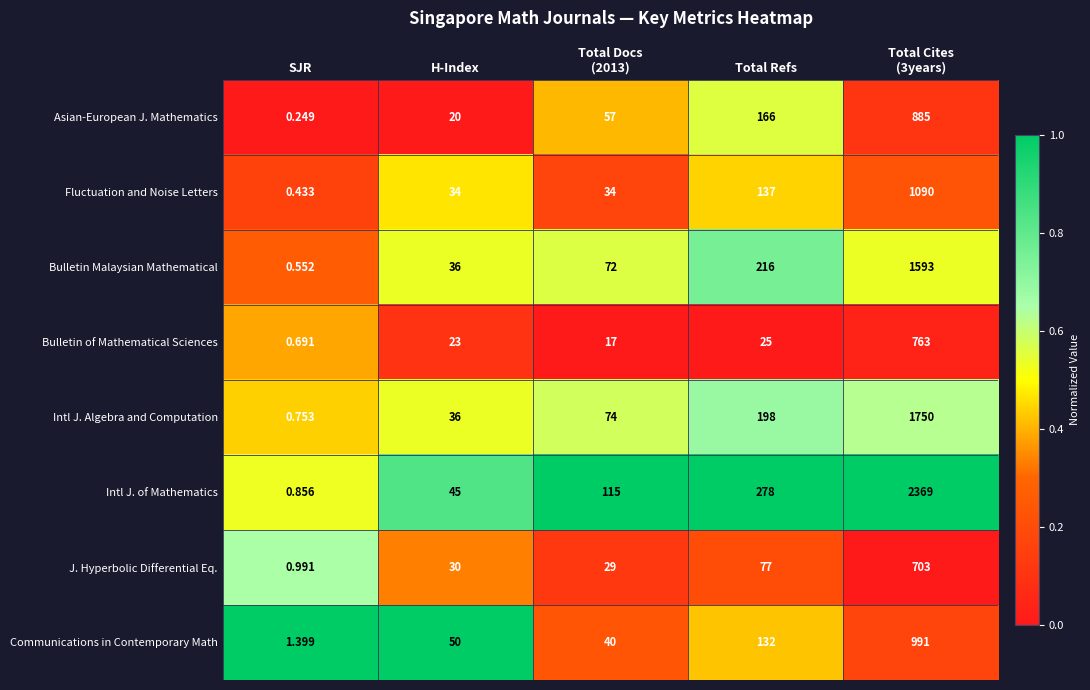

At Total Refs, list the series in order from largest to smallest.

Intl J. of Mathematics, Bulletin Malaysian Mathematical, Intl J. Algebra and Computation, Asian-European J. Mathematics, Fluctuation and Noise Letters, Communications in Contemporary Math, J. Hyperbolic Differential Eq., Bulletin of Mathematical Sciences